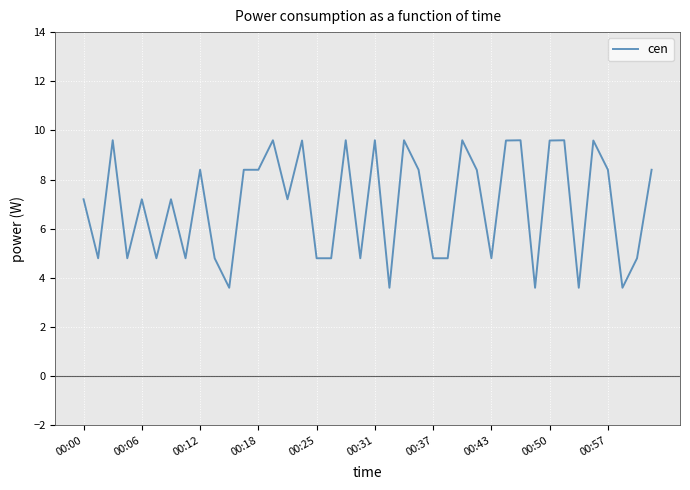

What is the difference between the maximum and minimum values?

6.0